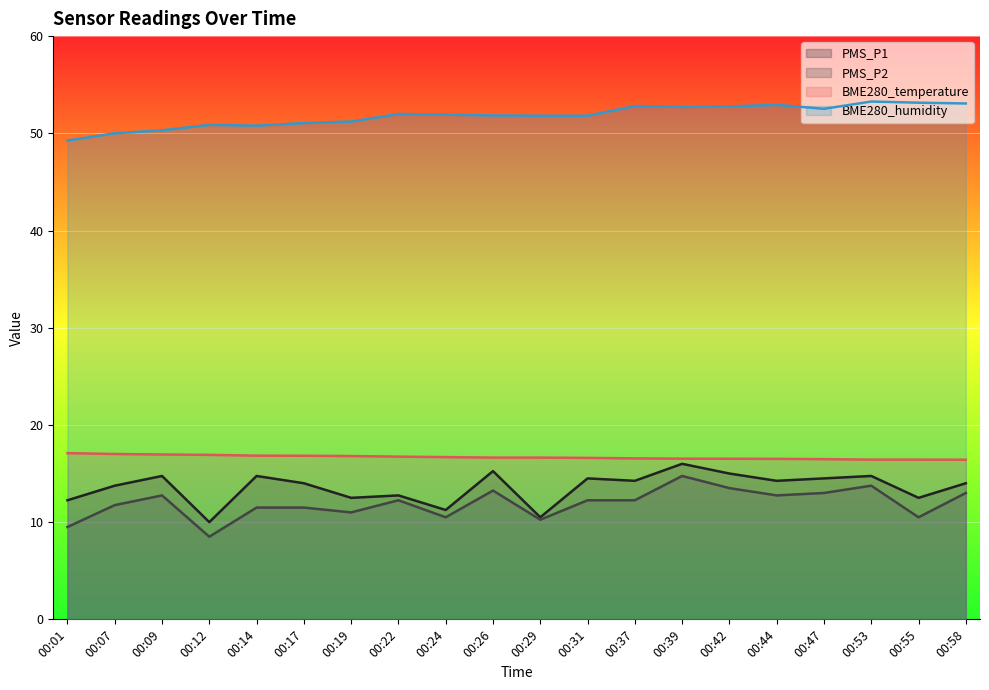

Reading left to right, extract all data points from this chart.

PMS_P1: 12.2	13.8	14.8	10.0	14.8	14.0	12.5	12.8	11.2	15.2	10.5	14.5	14.2	16.0	15.0	14.2	14.5	14.8	12.5	14.0
PMS_P2: 9.5	11.8	12.8	8.5	11.5	11.5	11.0	12.2	10.5	13.2	10.2	12.2	12.2	14.8	13.5	12.8	13.0	13.8	10.5	13.0
BME280_temperature: 17.1	17.0	17.0	16.9	16.8	16.8	16.8	16.7	16.7	16.6	16.6	16.6	16.6	16.5	16.5	16.5	16.5	16.4	16.4	16.4
BME280_humidity: 49.3	50.0	50.3	50.9	50.8	51.1	51.2	52.0	51.9	51.8	51.8	51.8	52.8	52.7	52.8	52.9	52.5	53.3	53.1	53.1